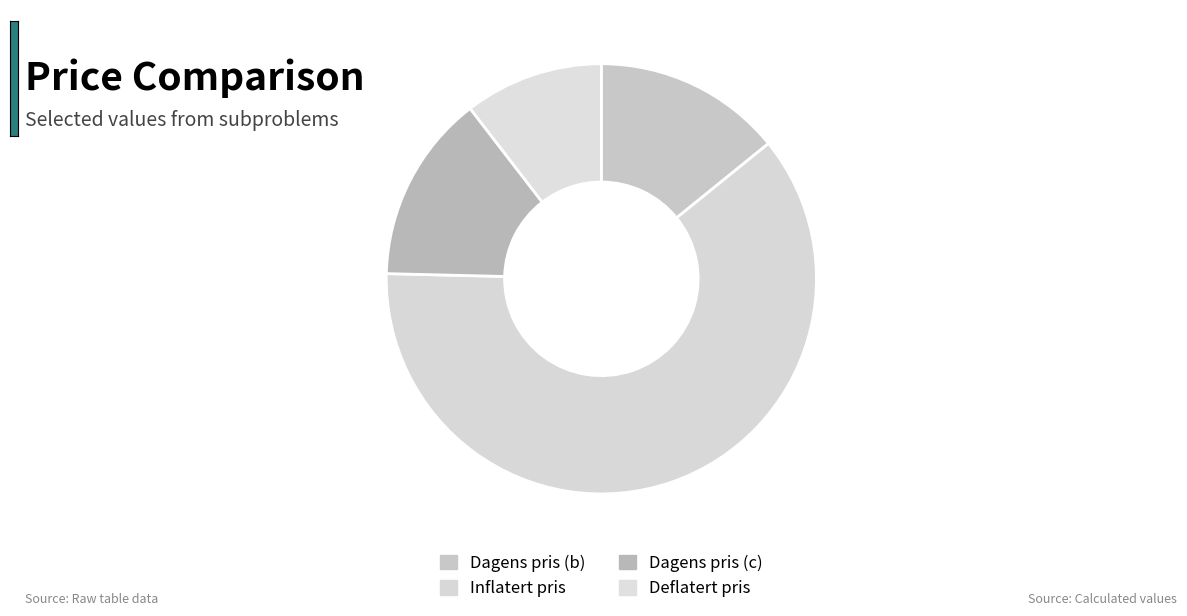

Is there a majority slice in this chart?

Yes